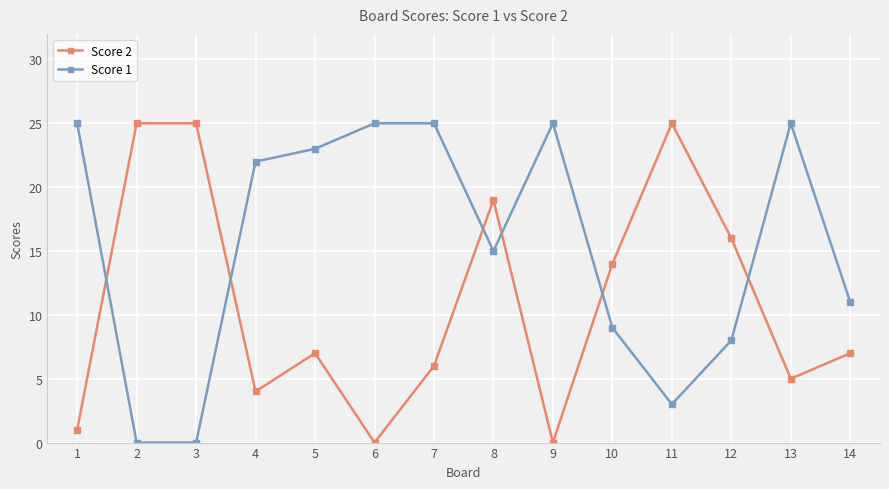

What is the difference between the highest and lowest values at 3?

25